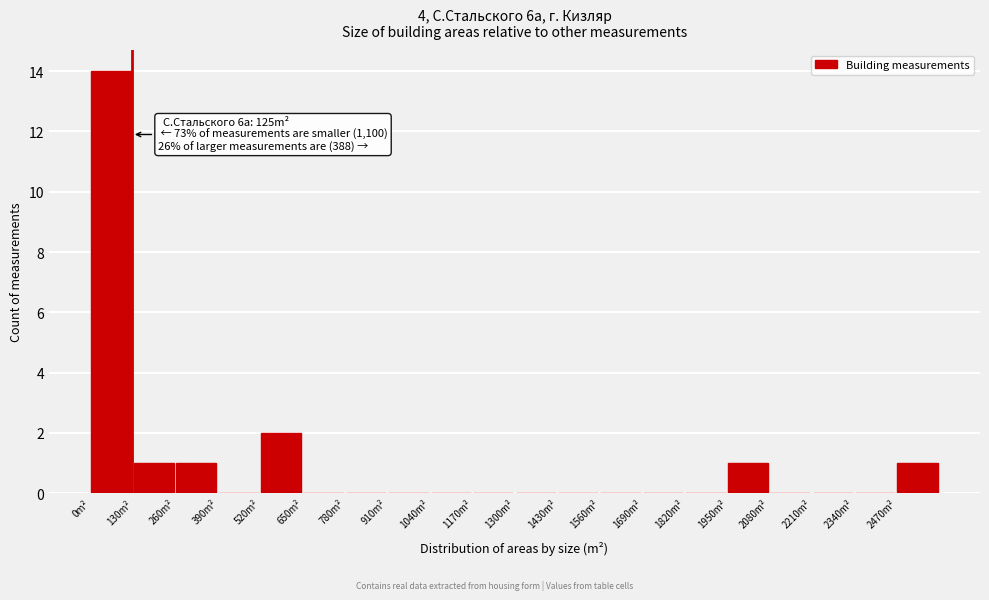

Over which range of the x-axis is the bar tallest?

0 to 130